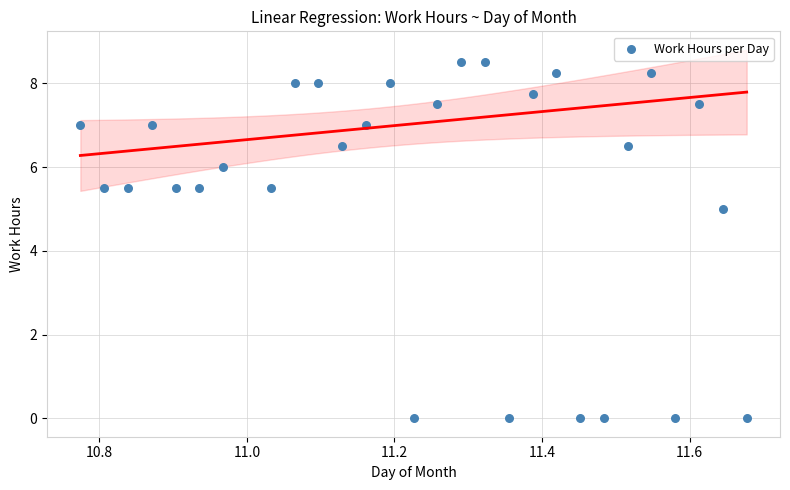

What is the range of X values (max minus min)?

0.9